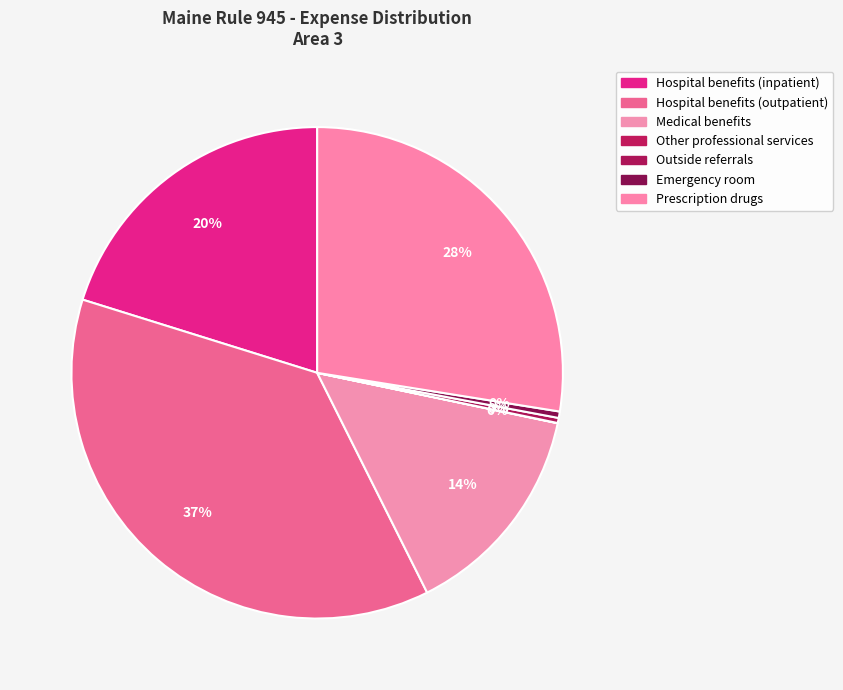

Rank the categories by value from lowest to highest.

Other professional services, Outside referrals, Emergency room, Medical benefits, Hospital benefits (inpatient), Prescription drugs, Hospital benefits (outpatient)